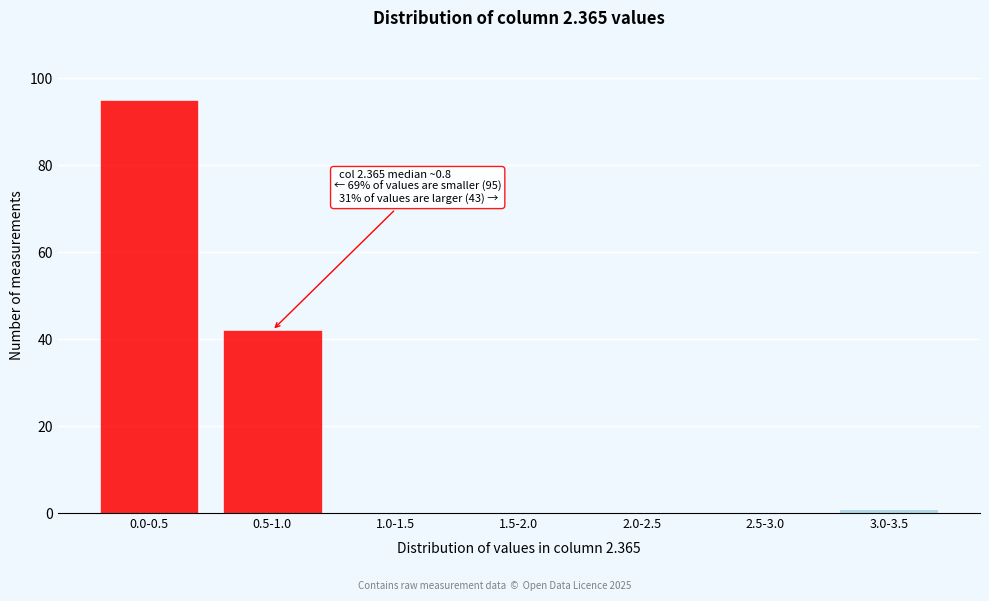

Reading left to right, what are all the values shown in this chart?

0.0-0.5=95	0.5-1.0=42	1.0-1.5=0	1.5-2.0=0	2.0-2.5=0	2.5-3.0=0	3.0-3.5=1